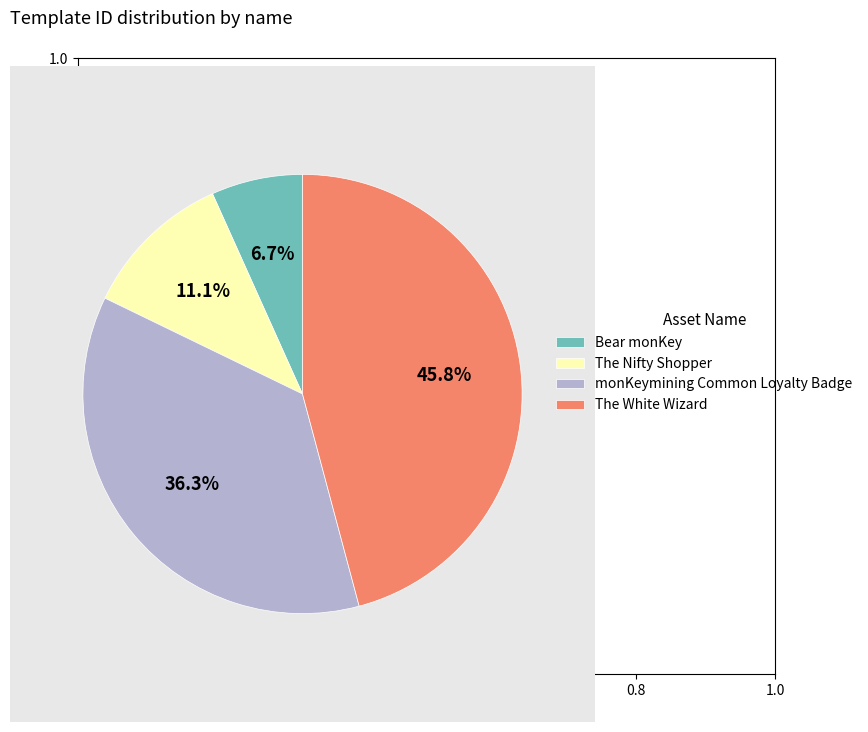

How many segments does this pie chart have?

4